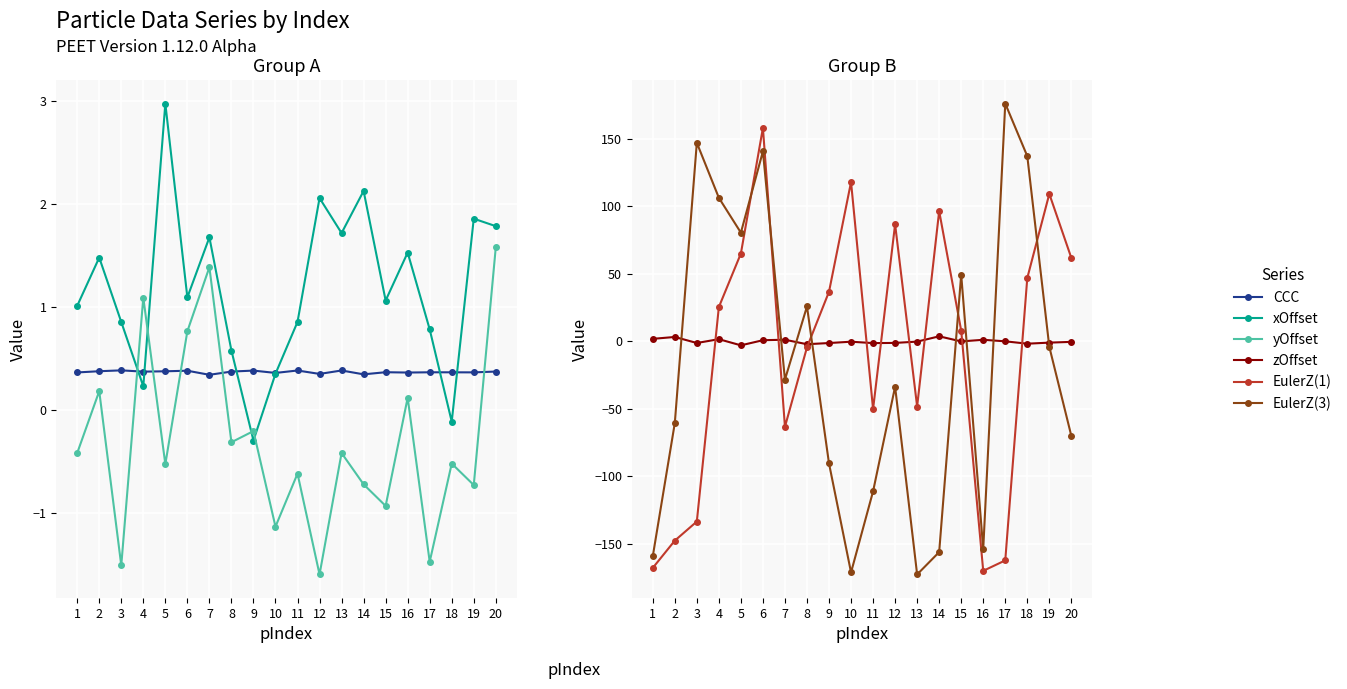

How many data points in EulerZ(3) are less than -28?

11